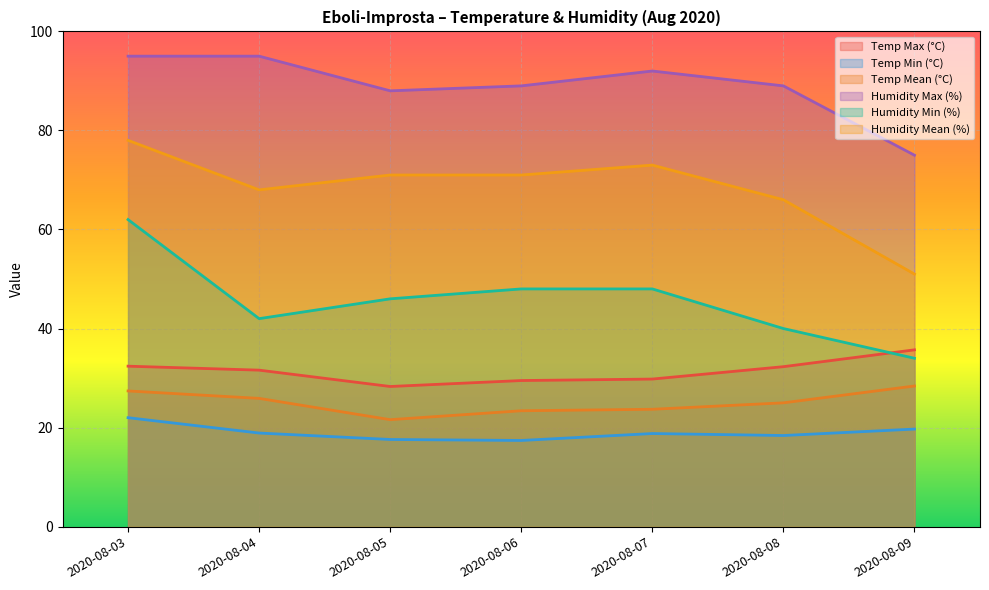

At which label is Humidity Mean (%) closest to 64?

2020-08-08